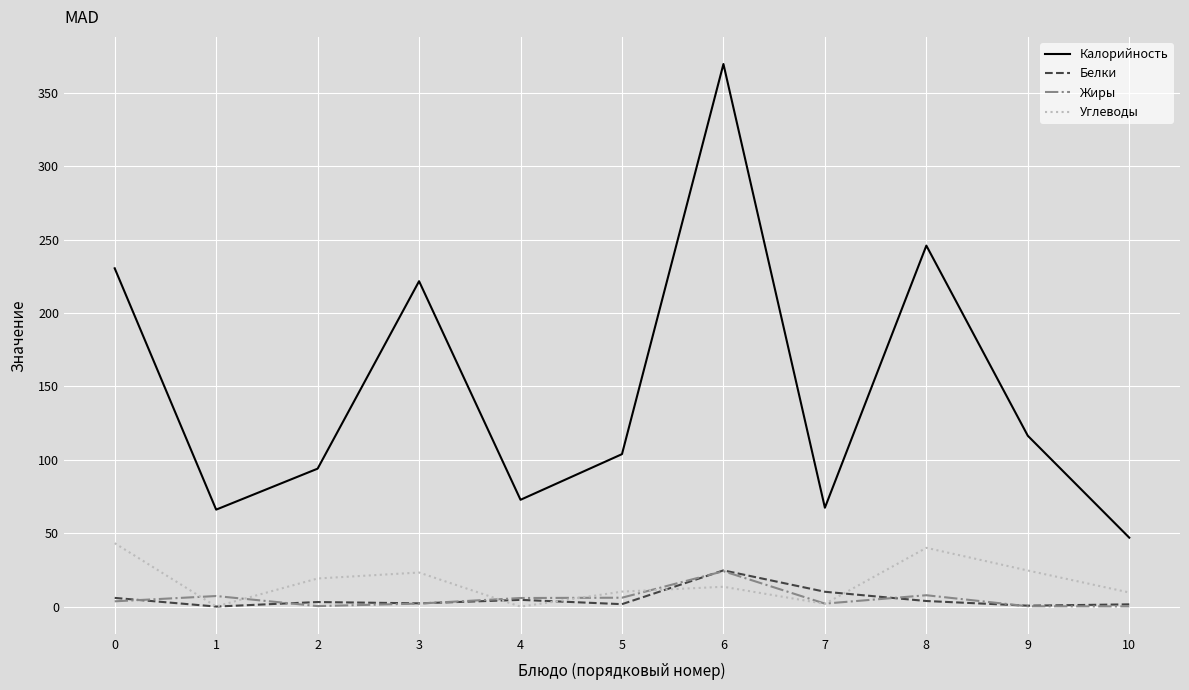

What is the average value of the Белки series?

5.4